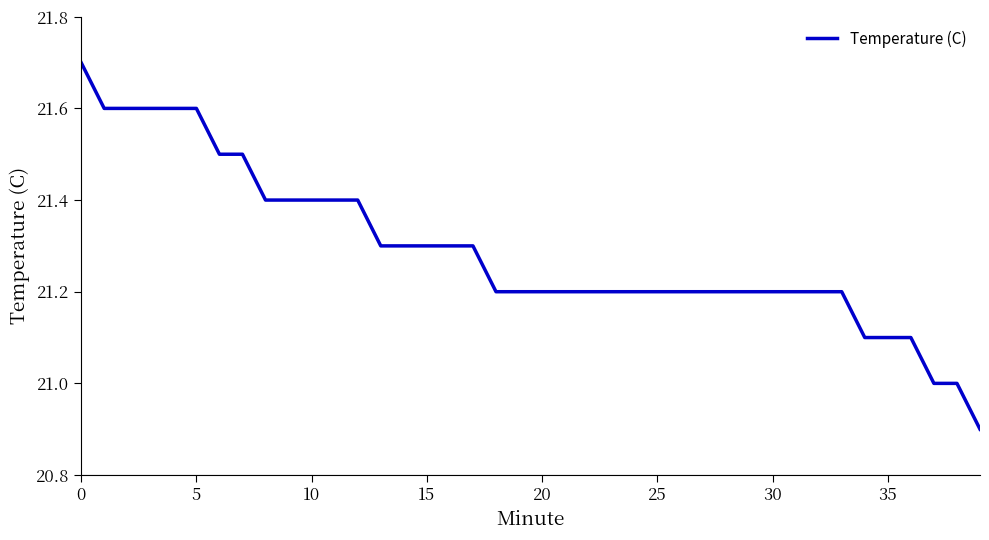

What is the maximum value shown in the chart?

21.7